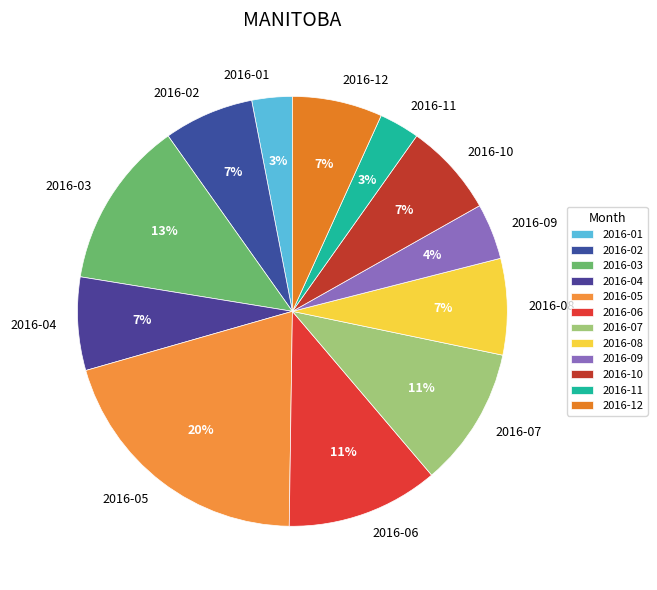

To the nearest percent, what is the average slice percentage?

8%